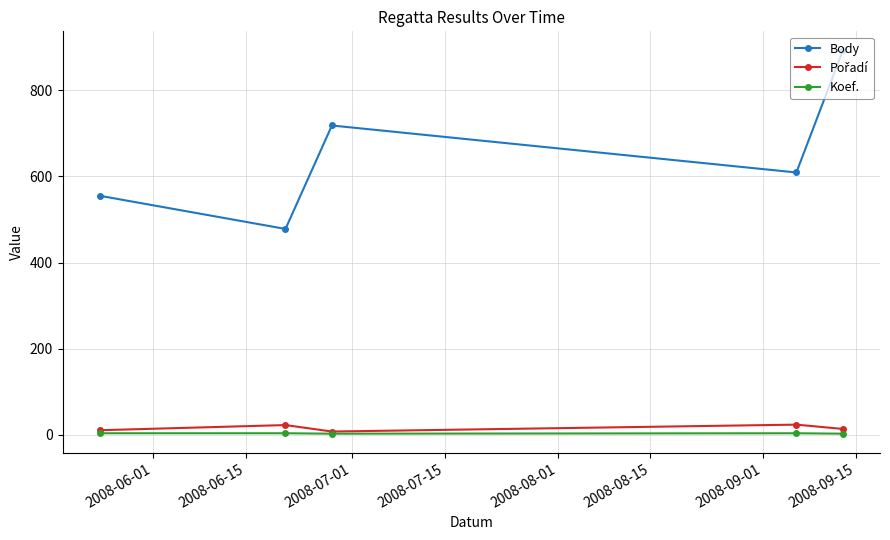

True or false: Body has more than 0 interior local peaks.

True